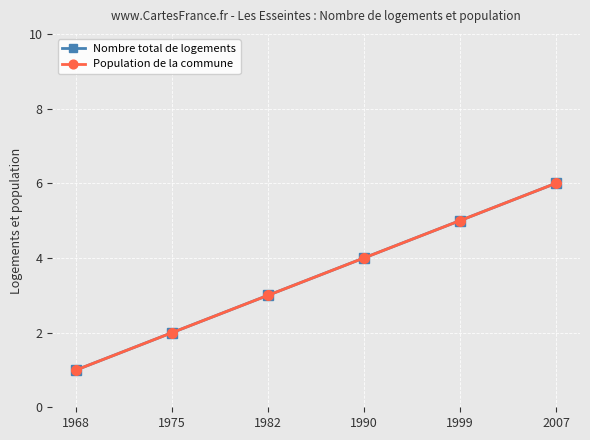

What is the sum of all Nombre total de logements values?

21